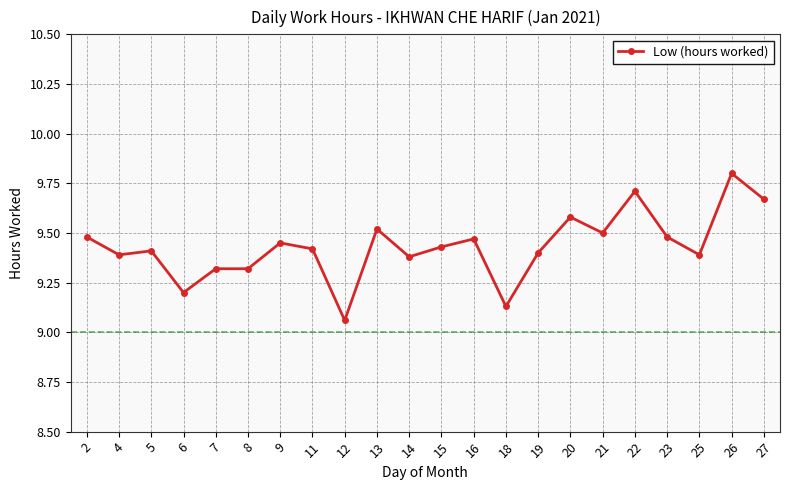

Approximately how many times larger is the value at 14 compared to 25?

1.0